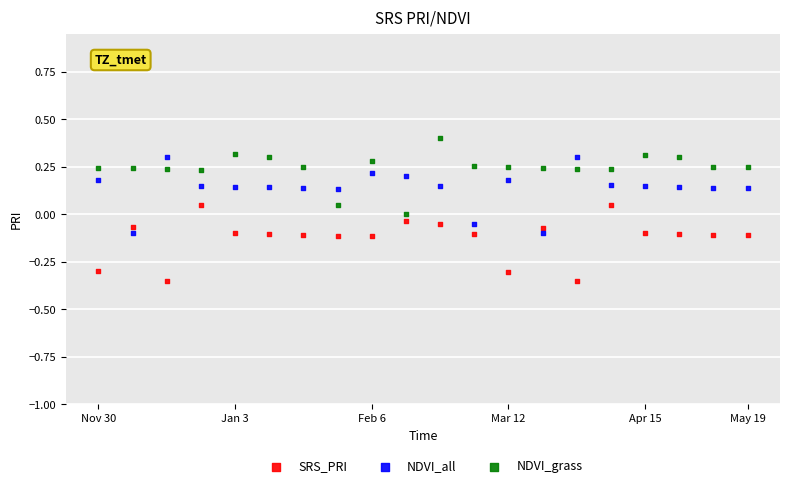

Which series contains the lowest Y value?

SRS_PRI